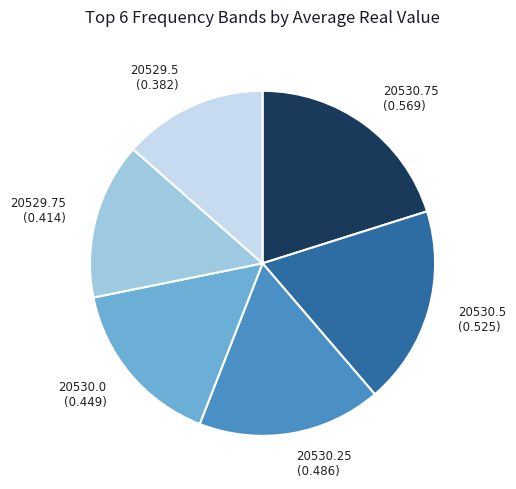

Which category has the biggest portion of the pie?

20530.75